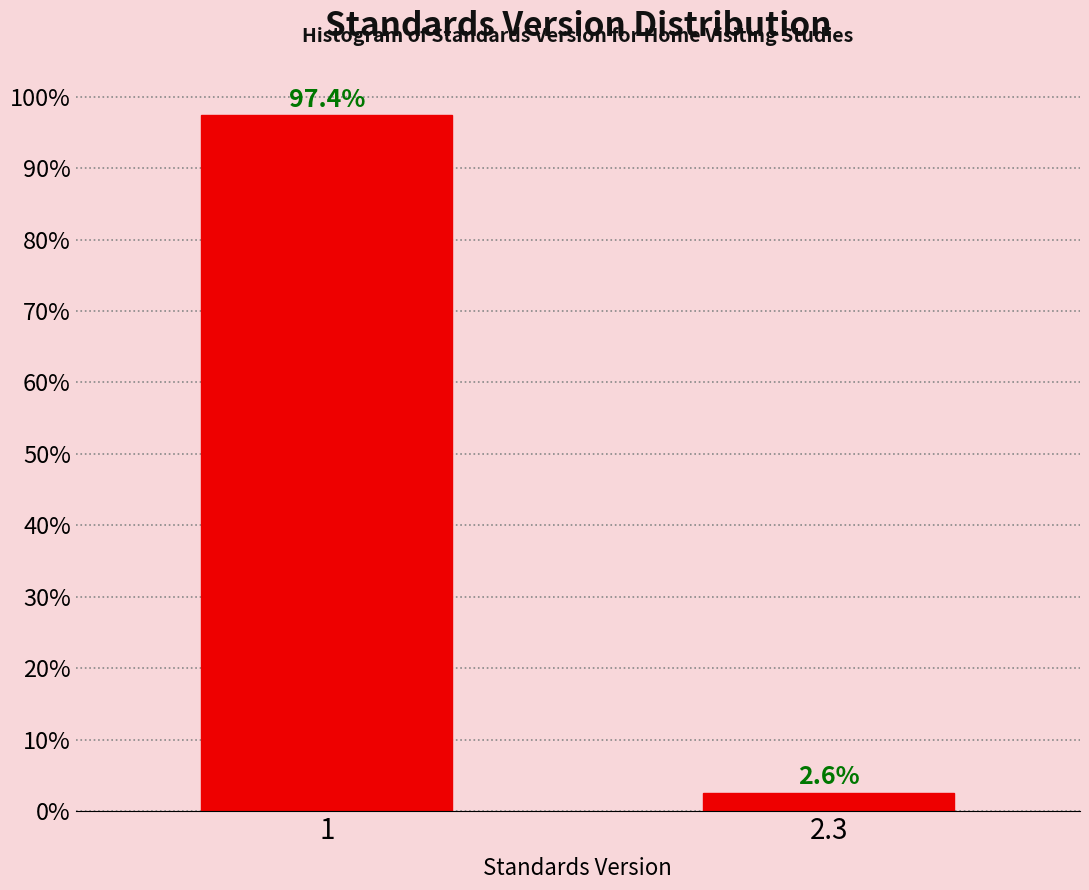

Reading left to right, transcribe all the data shown in this chart.

1=97.4	2.3=2.6